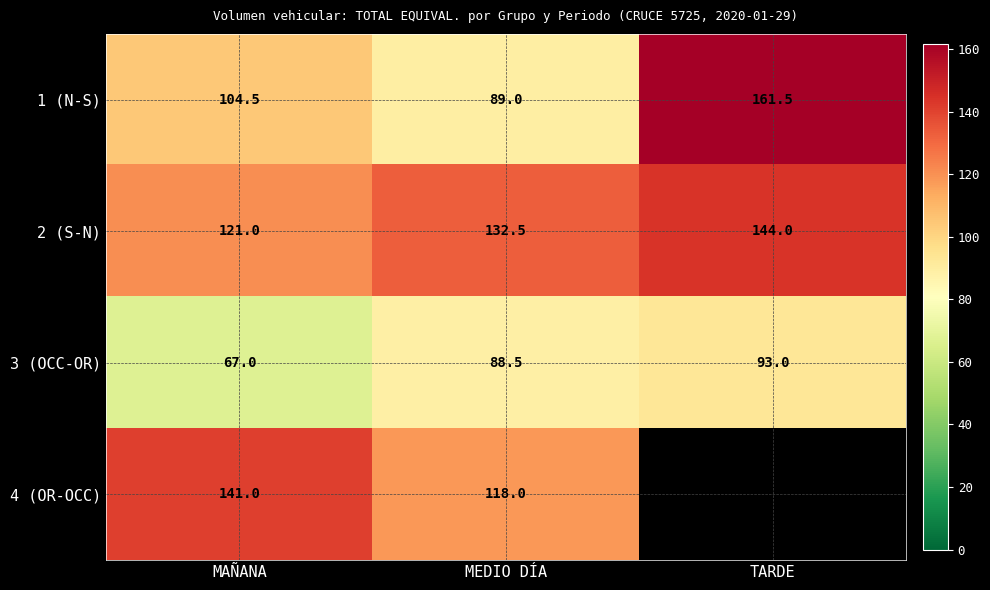

The value of 1 (N-S) at MEDIO DÍA is 89.0. True or false?

True